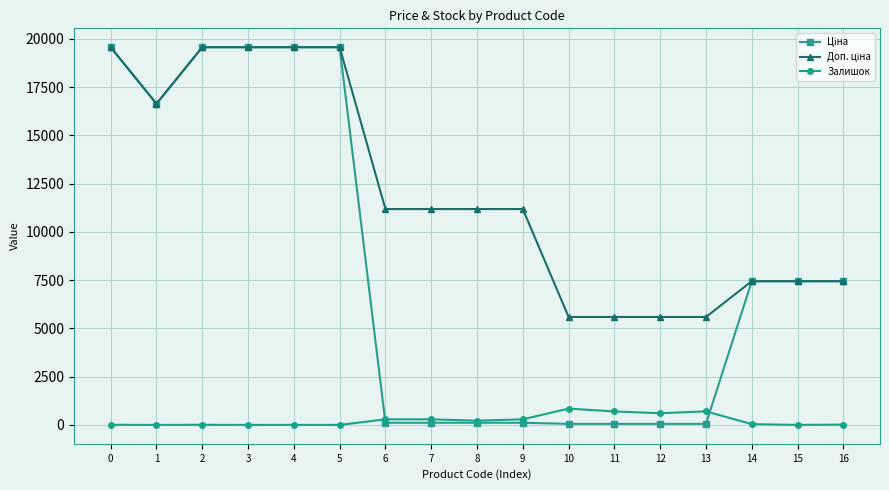

True or false: Ціна has more than 2 interior local peaks.

False